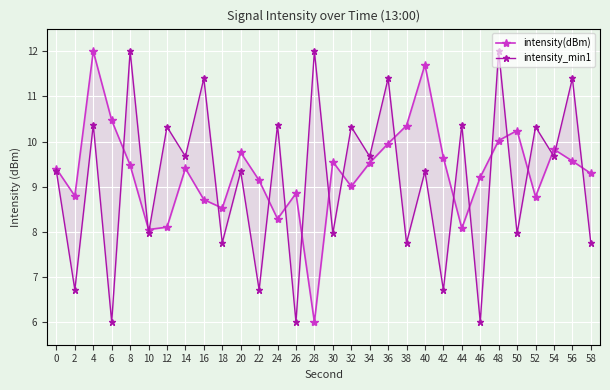

How many values in the intensity_min1 series are below 9?

12